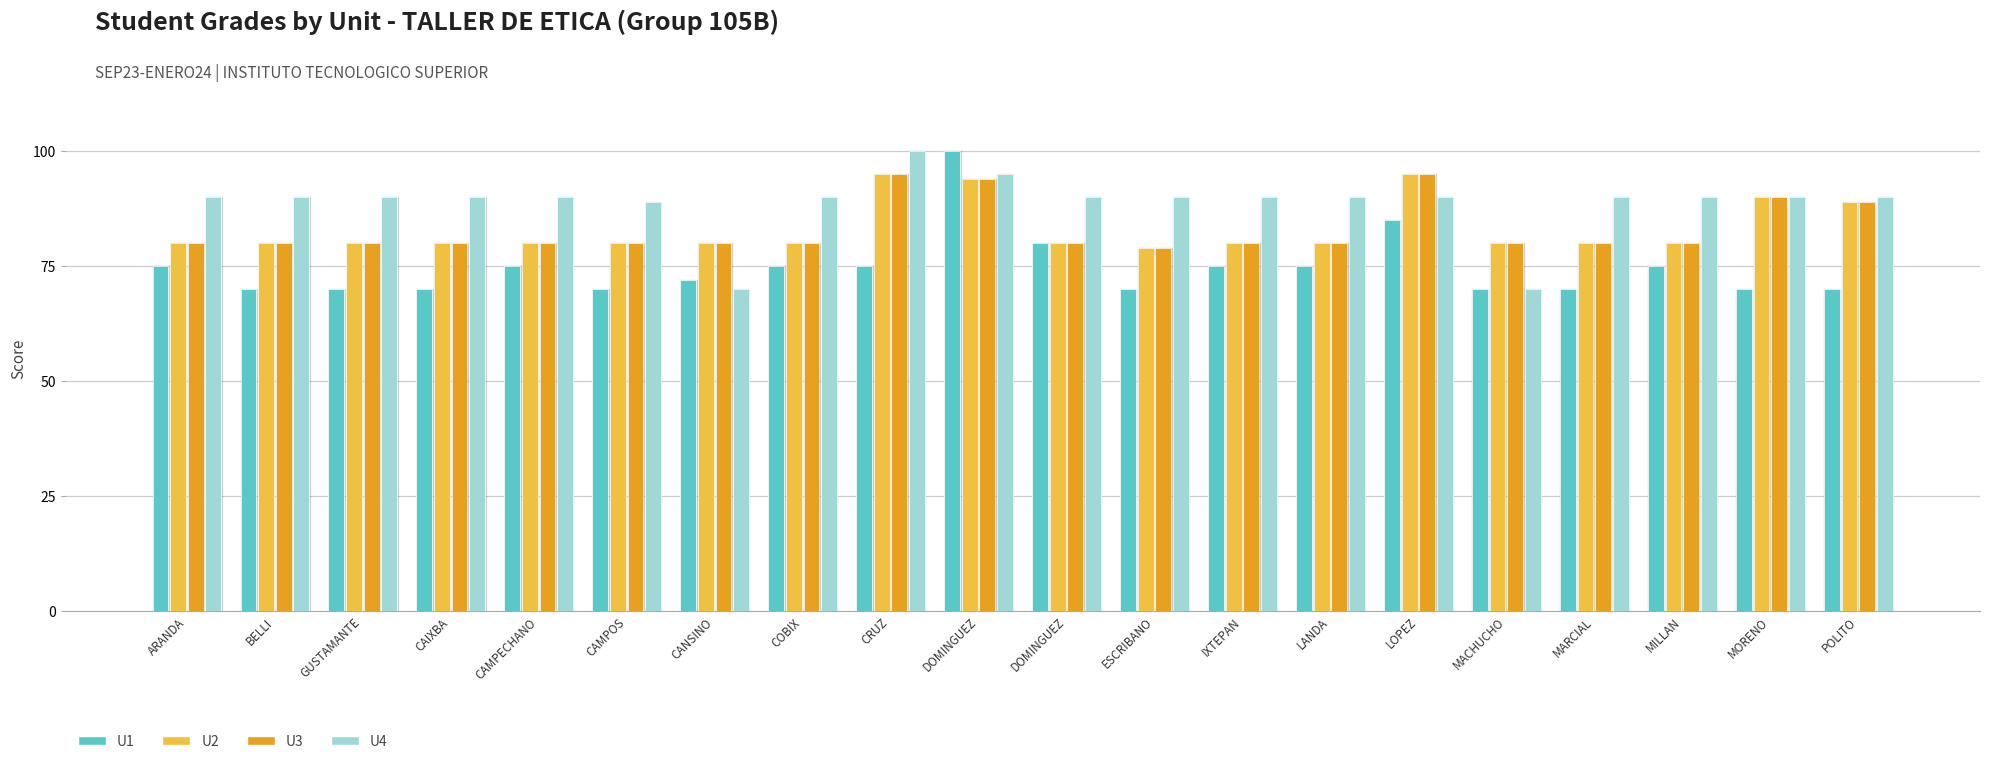

What are all the series names shown in the legend?

U1, U2, U3, U4